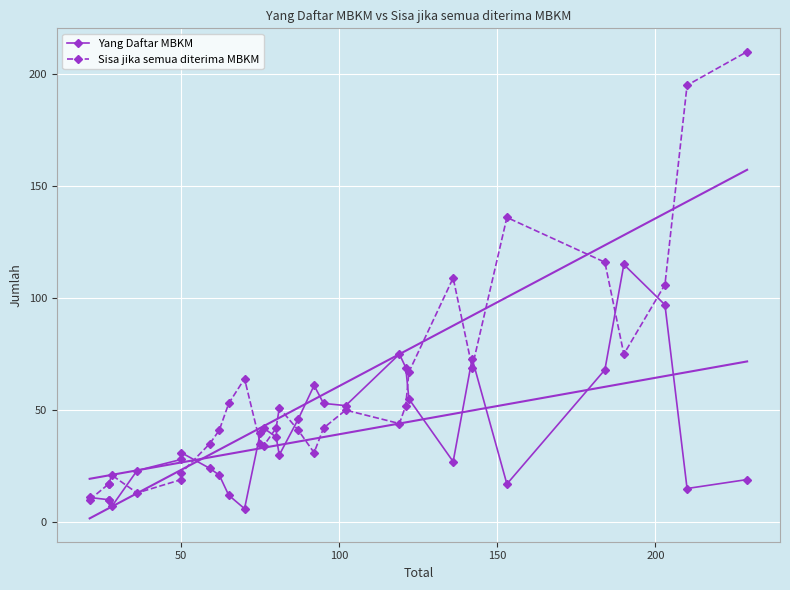

What is the maximum value for Yang Daftar MBKM?

115